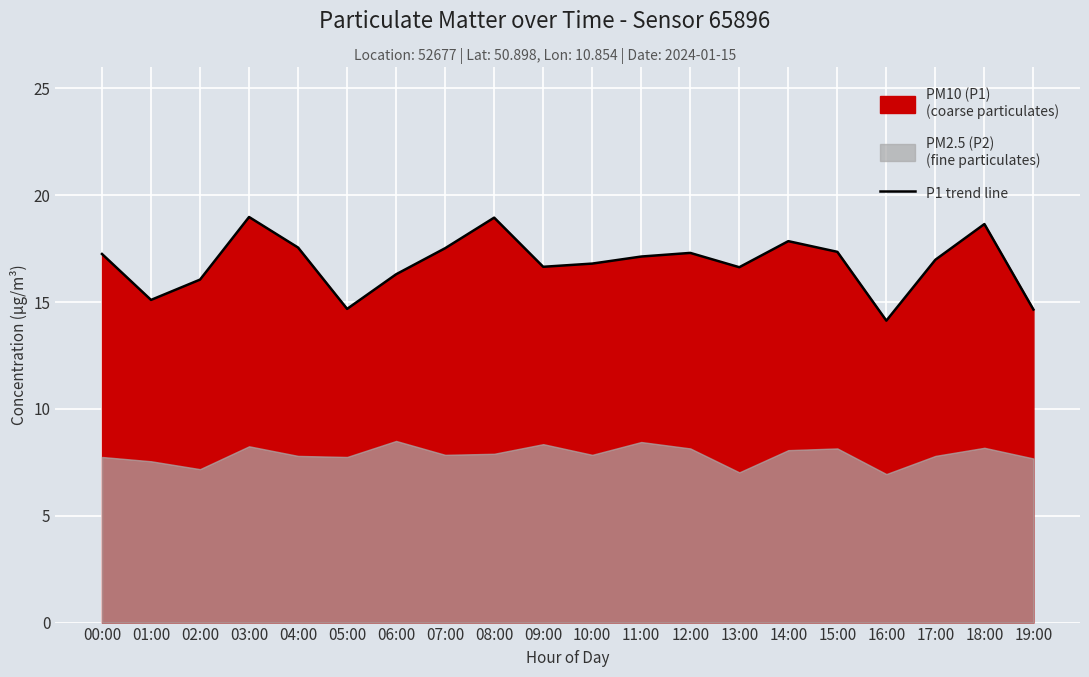

Rank the categories by value from highest to lowest.

03:00, 08:00, 18:00, 14:00, 04:00, 07:00, 15:00, 12:00, 00:00, 11:00, 17:00, 10:00, 09:00, 13:00, 06:00, 02:00, 01:00, 05:00, 19:00, 16:00